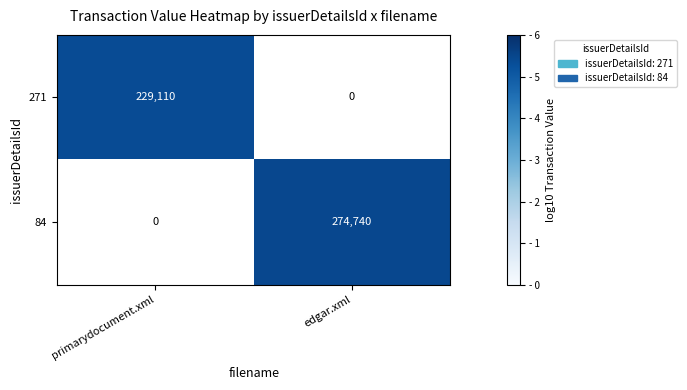

True or false: 271 has a value of 229110 at primarydocument.xml.

True